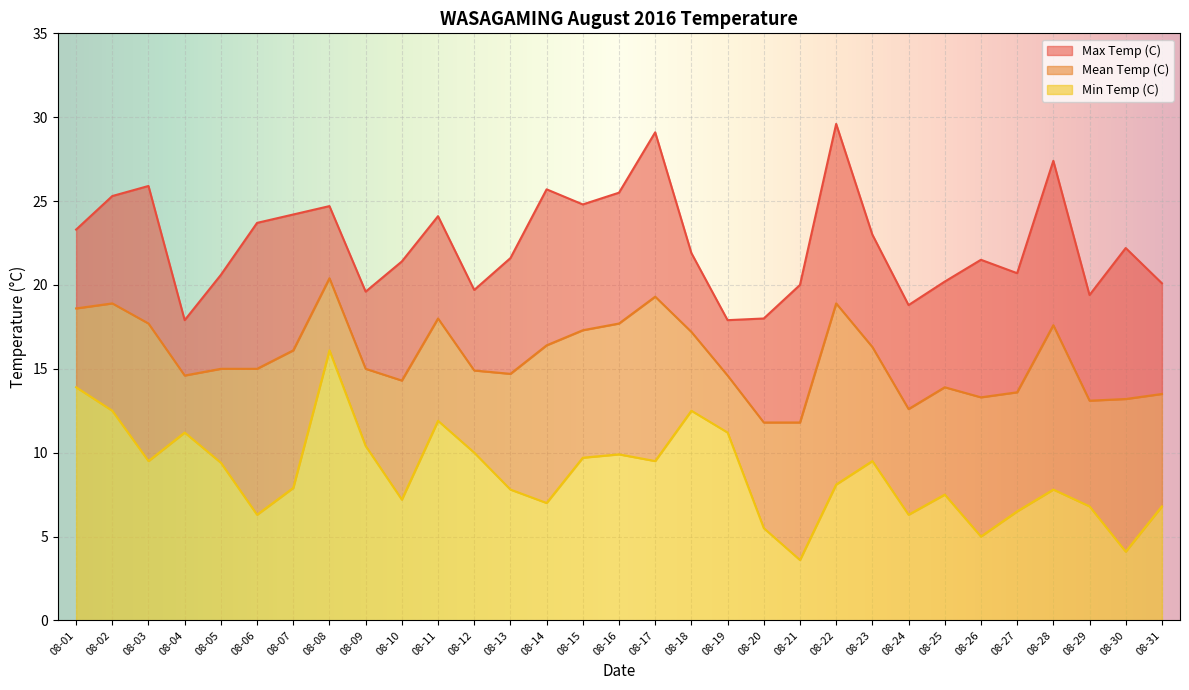

Where is Max Temp (C) nearest to the value 23?

08-23